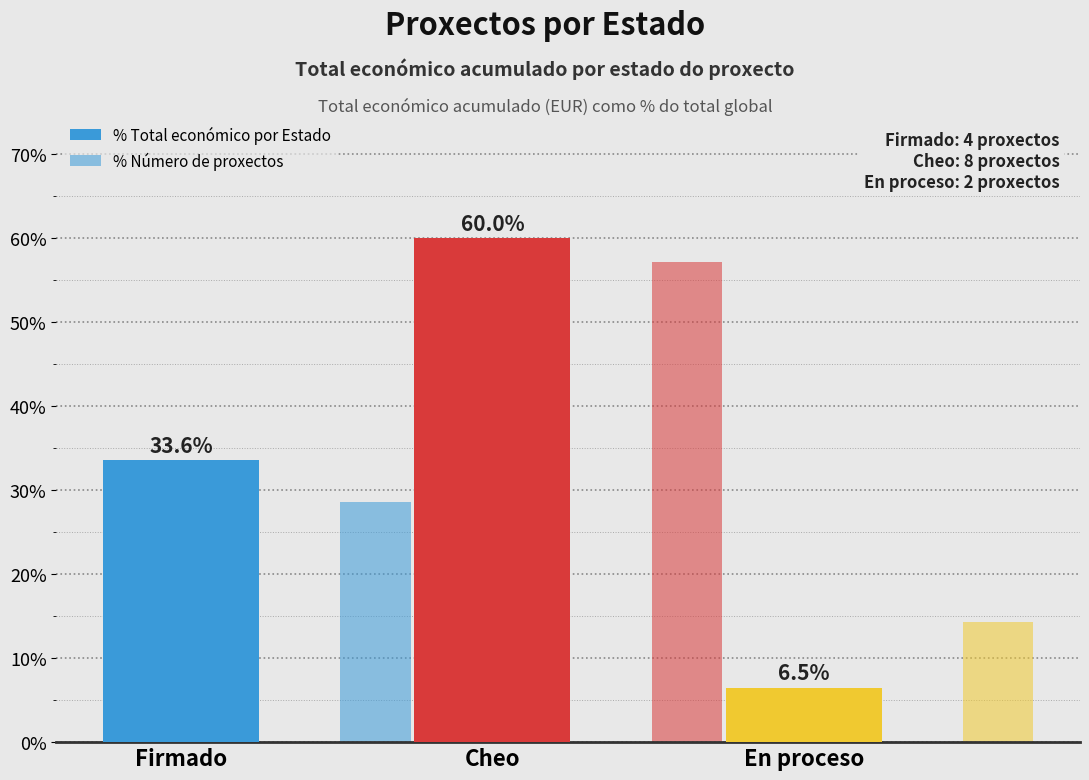

How many bars are there in each group?

2